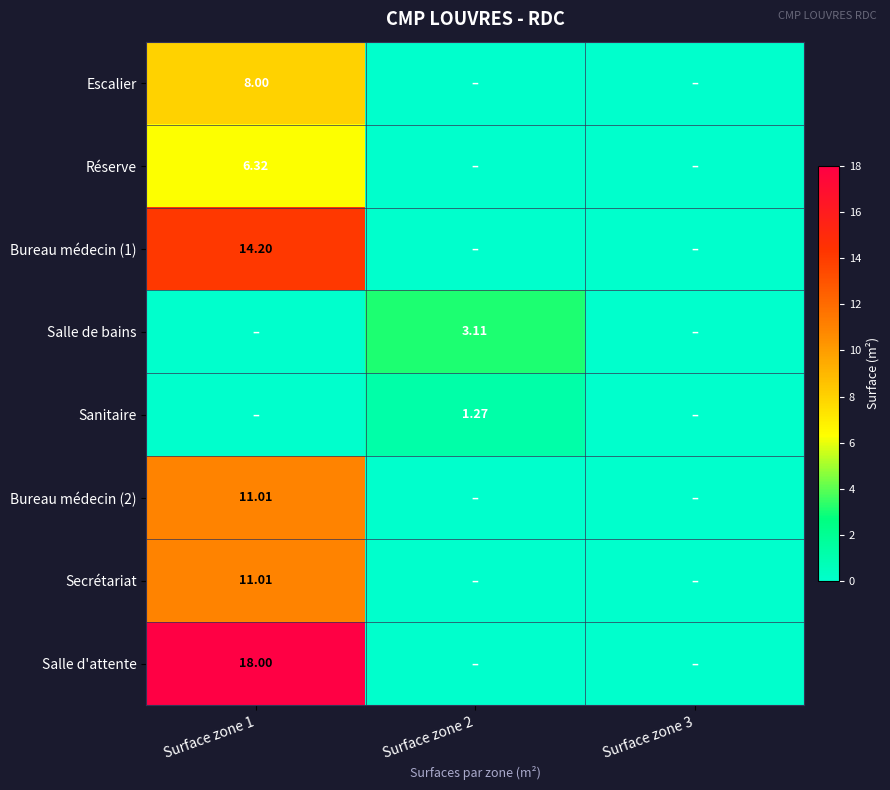

True or false: Salle de bains has a value of 3.1 at Surface zone 2.

True